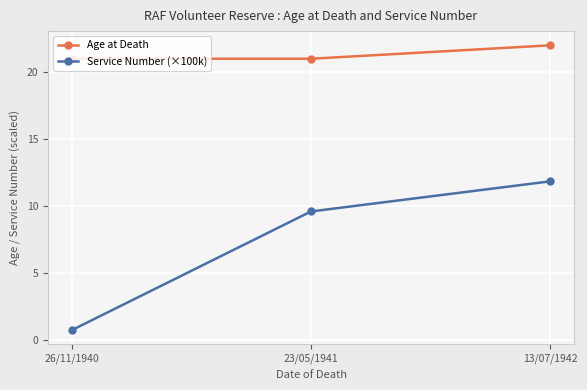

The Service Number (×100k) series shows 11.8 at 13/07/1942. True or false?

True